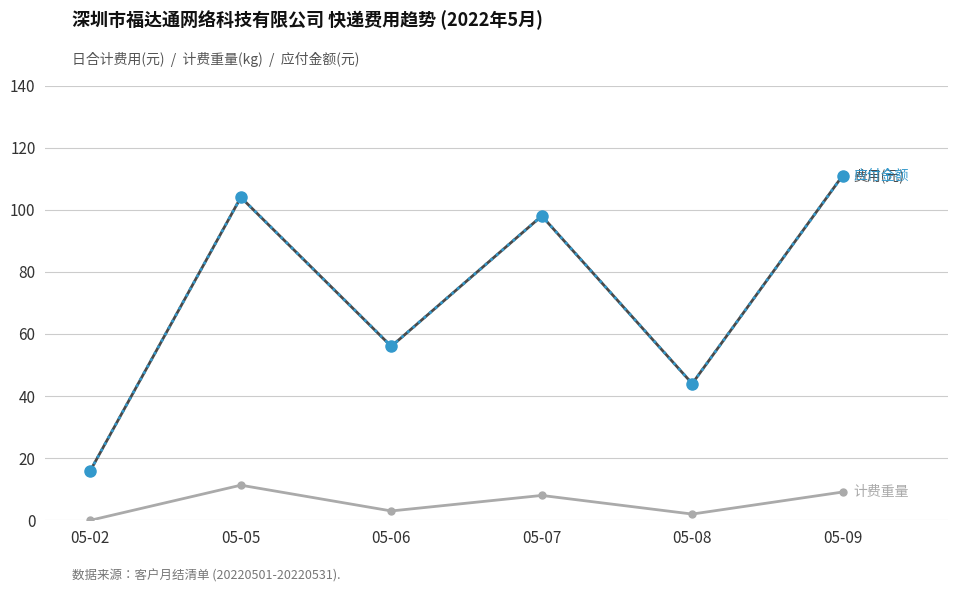

At which category is the sum across all series the highest?

05-09